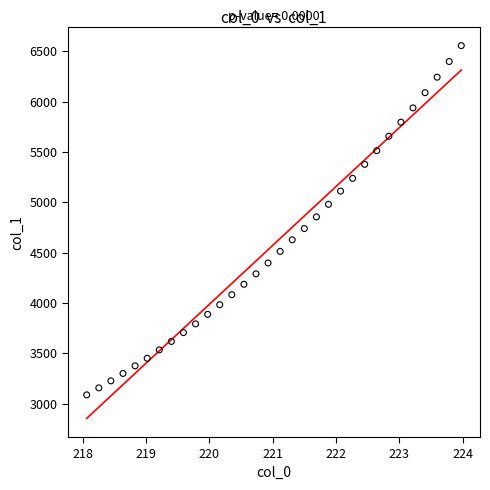

What is the range of Y values (max minus min)?

3470.6